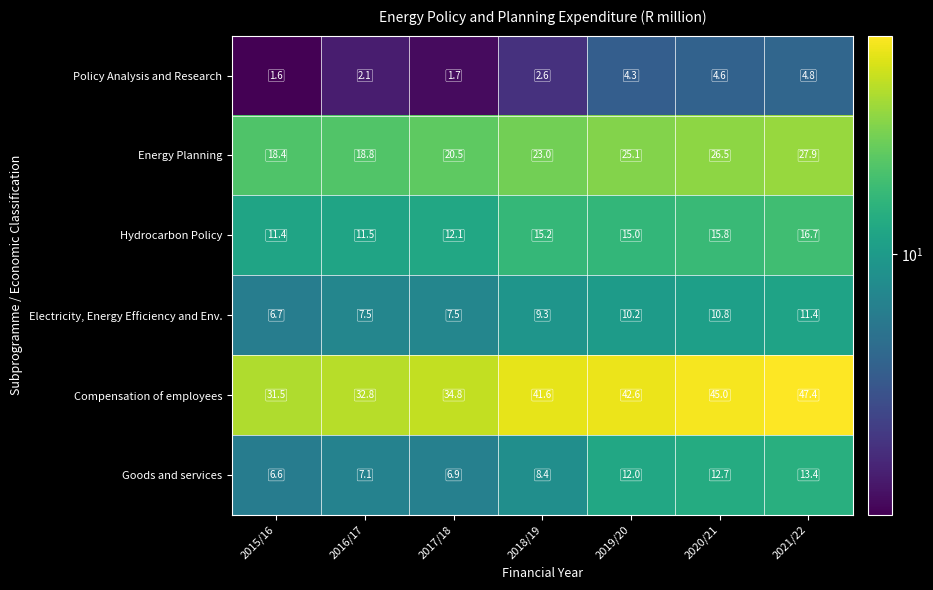

At 2020/21, list the series in order from largest to smallest.

Compensation of employees, Energy Planning, Hydrocarbon Policy, Goods and services, Electricity, Energy Efficiency and Env., Policy Analysis and Research